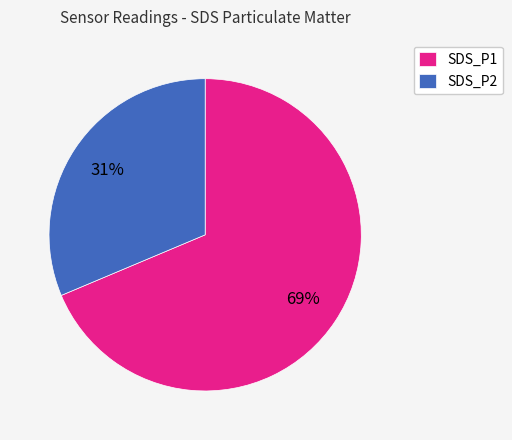

To the nearest percent, what portion does SDS_P1 represent?

69%